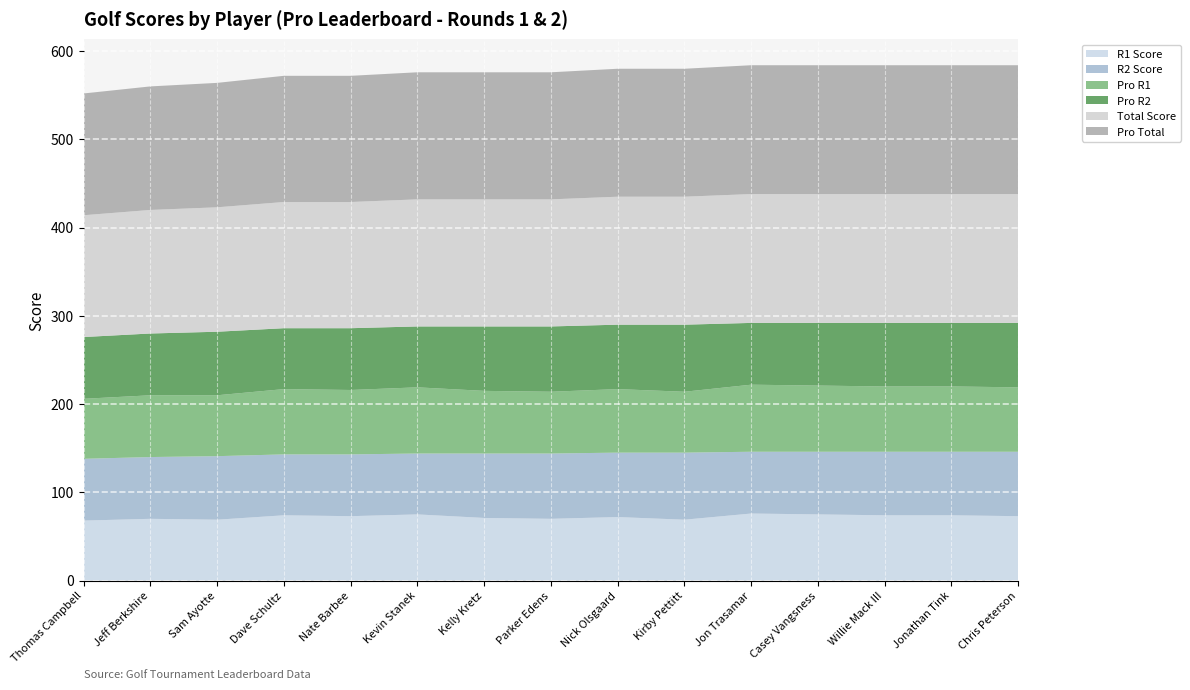

Reading left to right, transcribe all the data shown in this chart.

Total Score: 138	140	141	143	143	144	144	144	145	145	146	146	146	146	146
R1 Score: 68	70	69	74	73	75	71	70	72	69	76	75	74	74	73
R2 Score: 70	70	72	69	70	69	73	74	73	76	70	71	72	72	73
Pro Total: 138	140	141	143	143	144	144	144	145	145	146	146	146	146	146
Pro R1: 68	70	69	74	73	75	71	70	72	69	76	75	74	74	73
Pro R2: 70	70	72	69	70	69	73	74	73	76	70	71	72	72	73